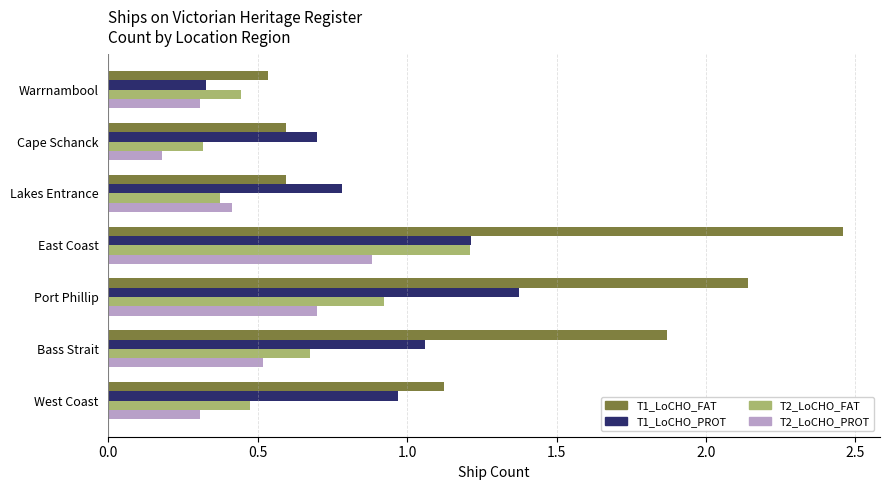

Which series has the widest spread of values?

T1_LoCHO_FAT